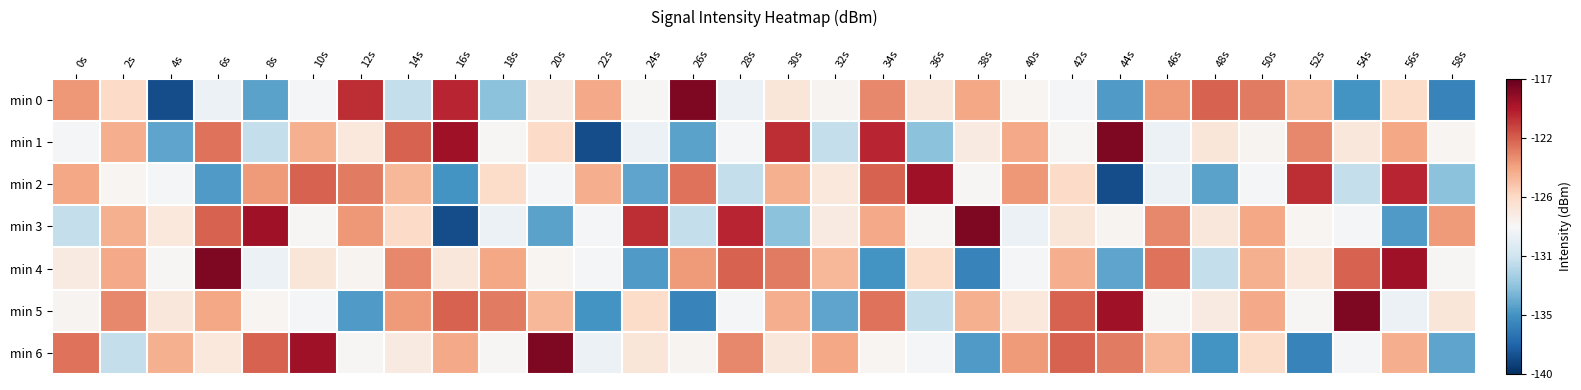

At which category does the chart reach its peak across all series?

26s